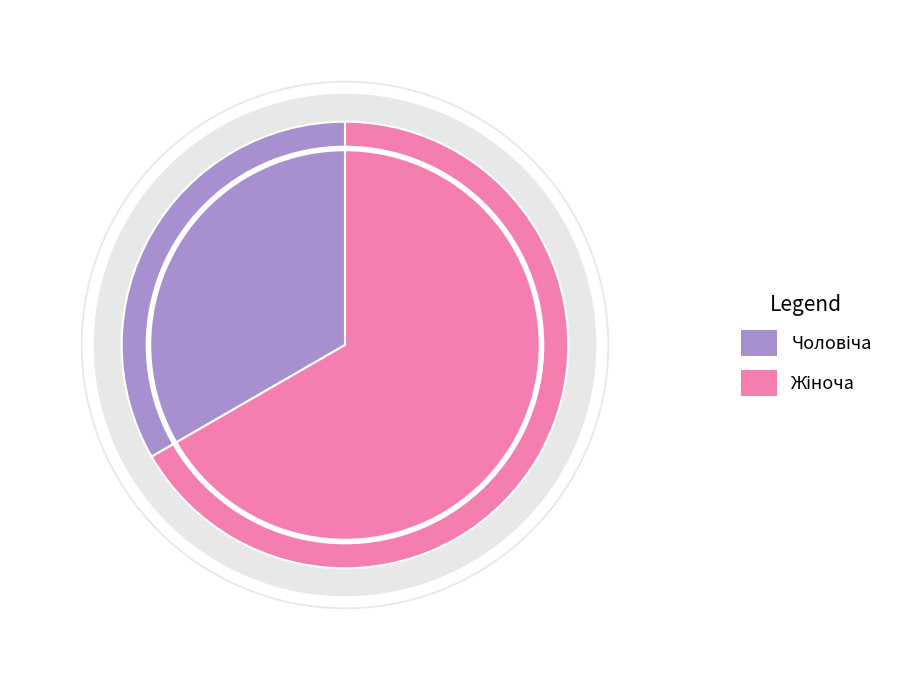

The Жіноча slice represents 67% of the pie. True or false?

True